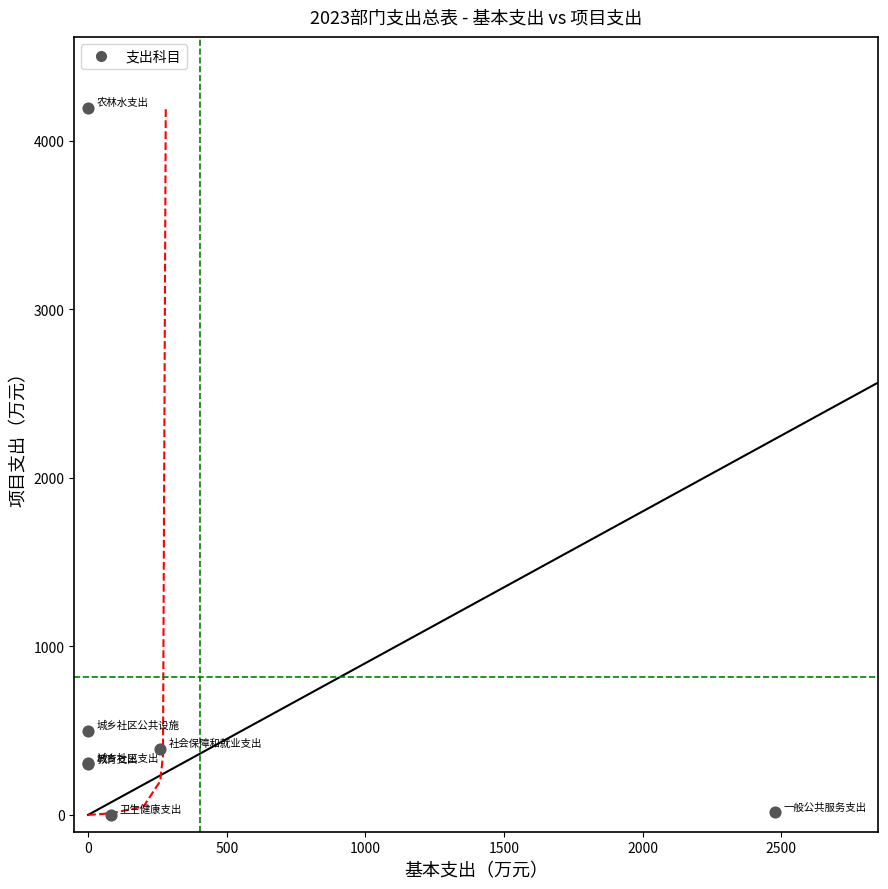

What Y value in the scatter plot is closest to 2098?

500.0